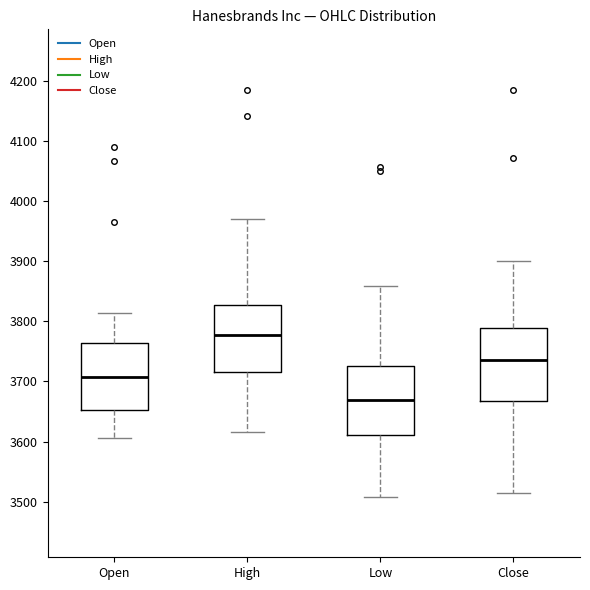

Where does the median line of the box for High sit on the y-axis? The values are not printed on the chart, so give them approximately, as read against the axis.

3780